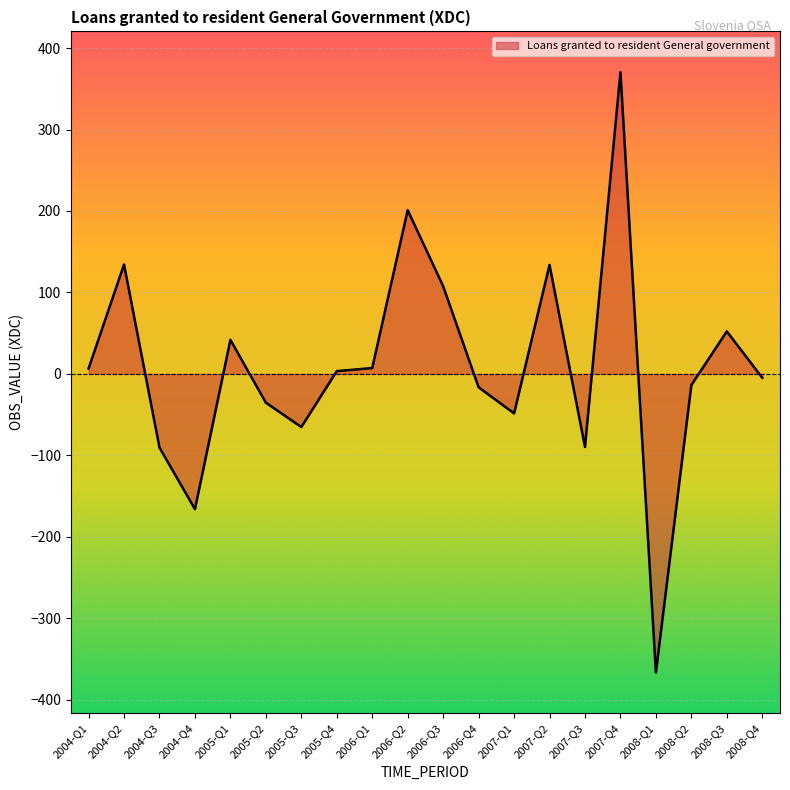

Approximately how many times larger is the value at 2007-Q2 compared to 2006-Q2?

0.7